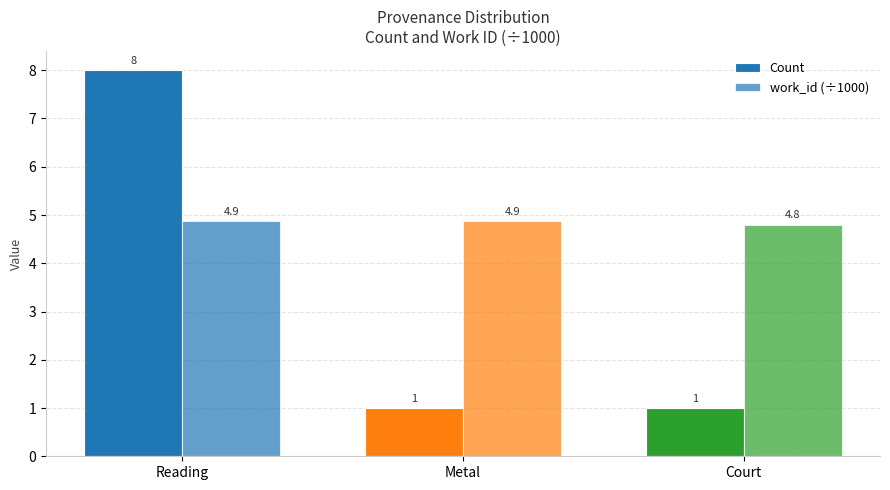

How many values in the Count series exceed 1?

1